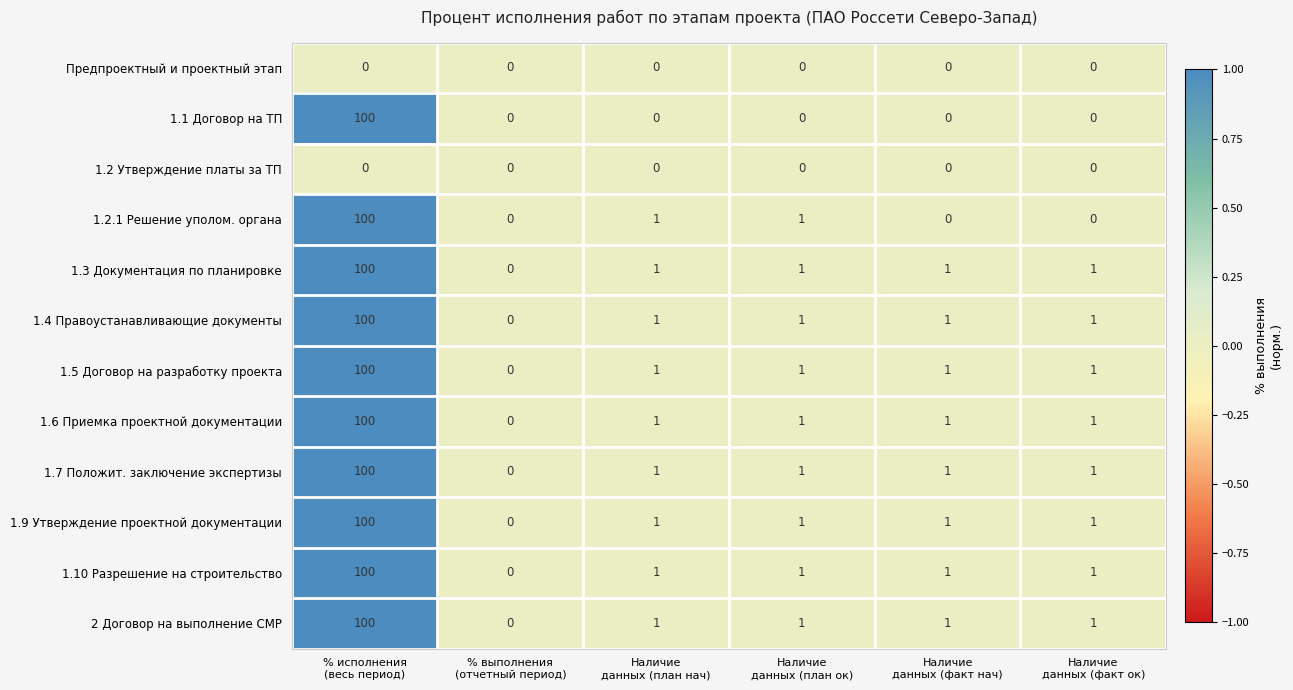

What is the sum of all 1.2.1 Решение уполом. органа values?

102